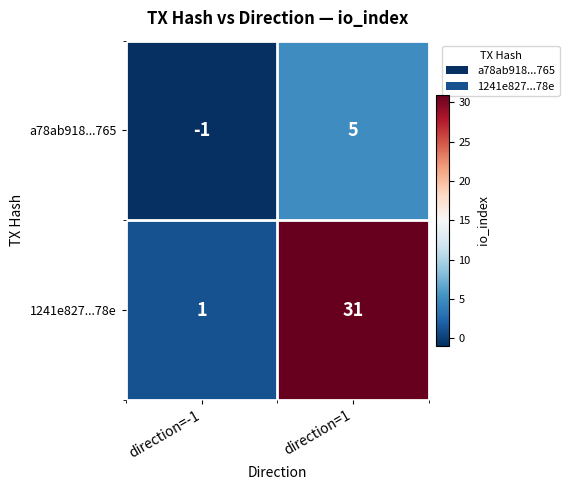

How many negative values does the a78ab918...765 series have?

1